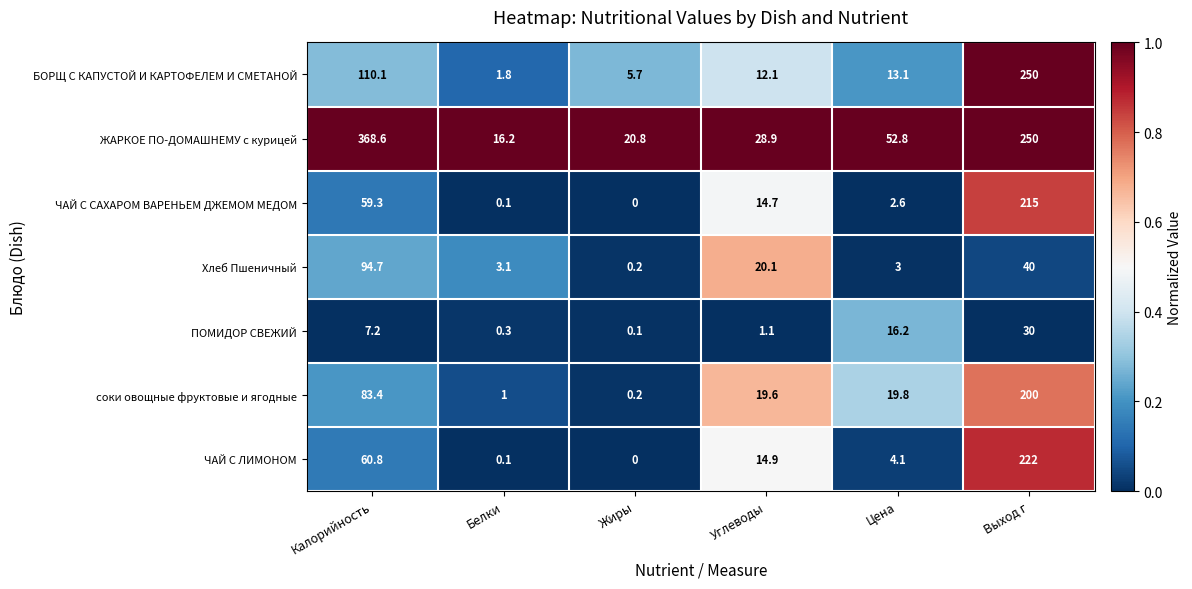

At which label does Хлеб Пшеничный first exceed 20?

Калорийность